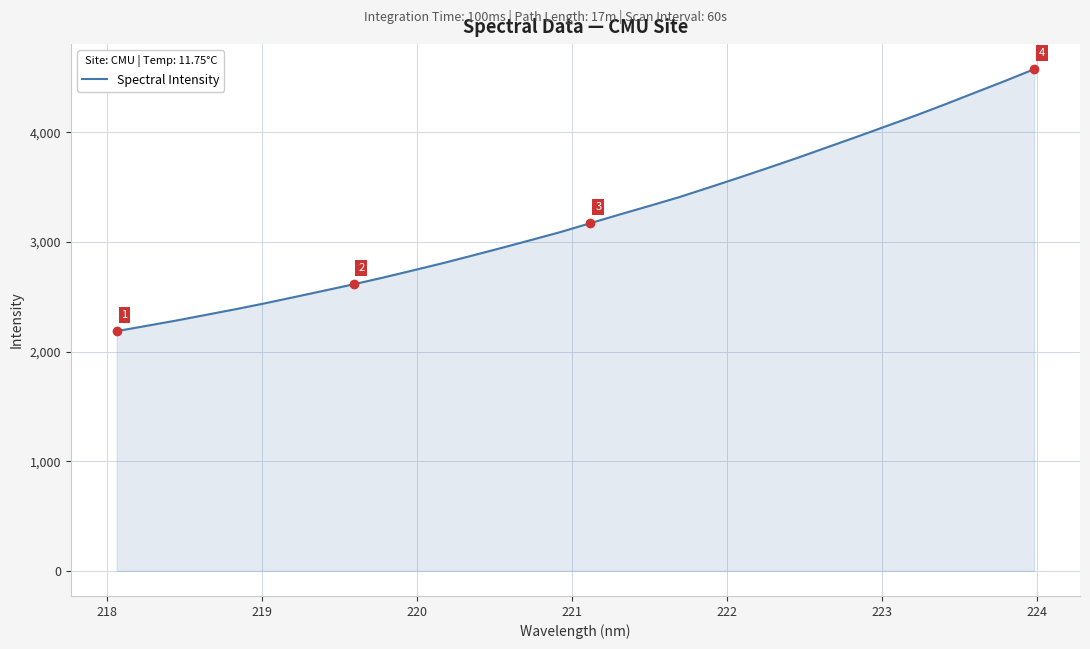

What is the maximum value shown in the chart?

4575.6